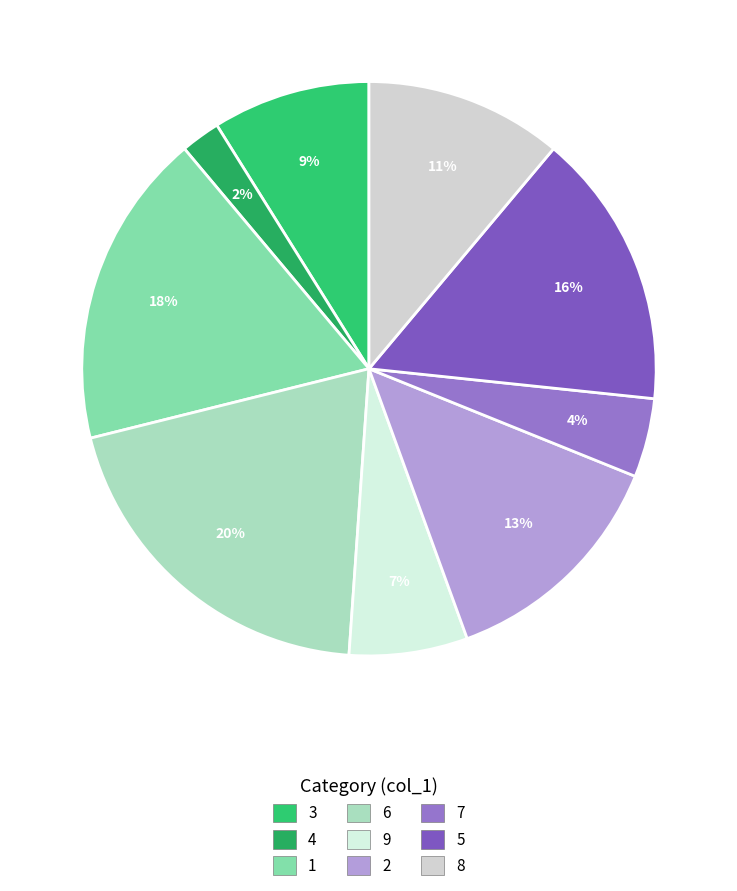

What is the smallest slice in the pie chart?

4